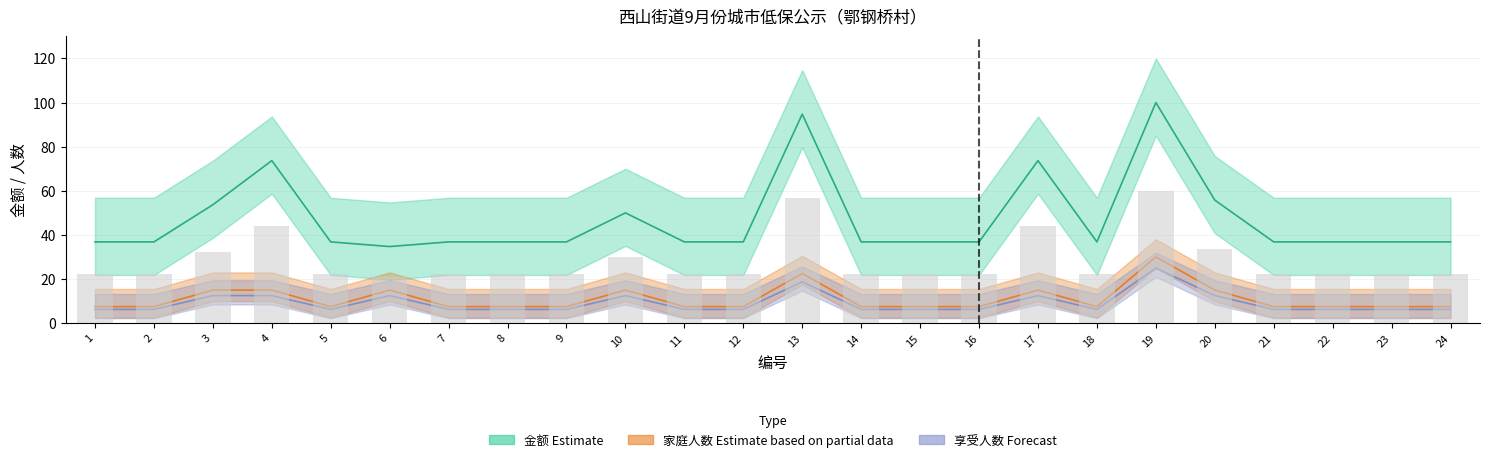

What is the sum of all 享受人数 values?

218.8